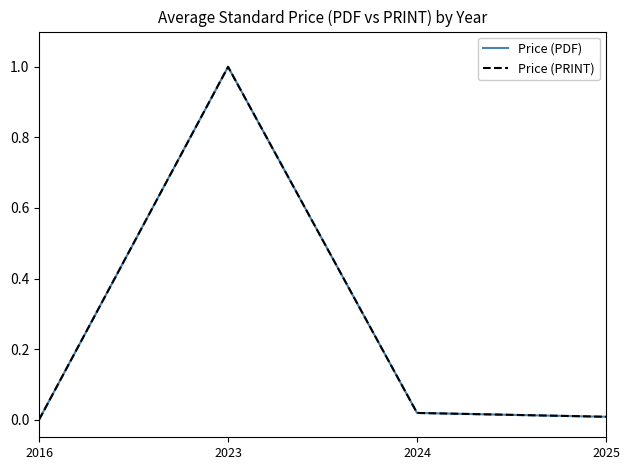

The Price (PDF) series shows 0.4 at 2016. True or false?

False